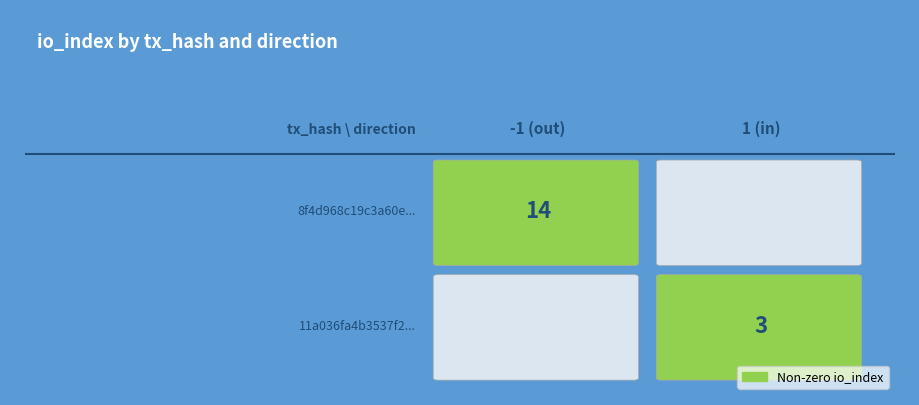

Is it true that 11a036fa... equals 2 at io_index?

False